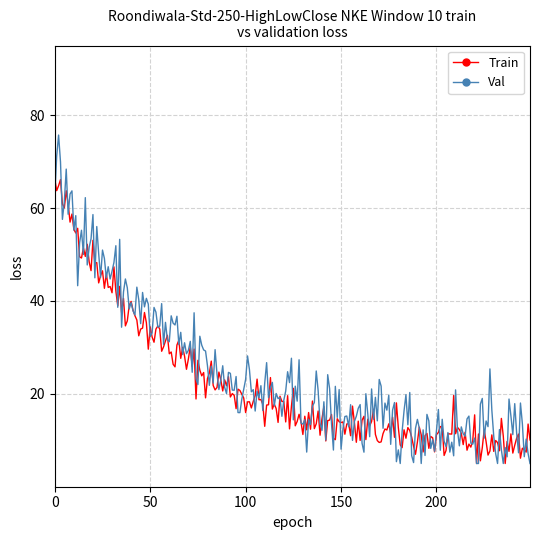

Which series has the widest spread of values?

Val